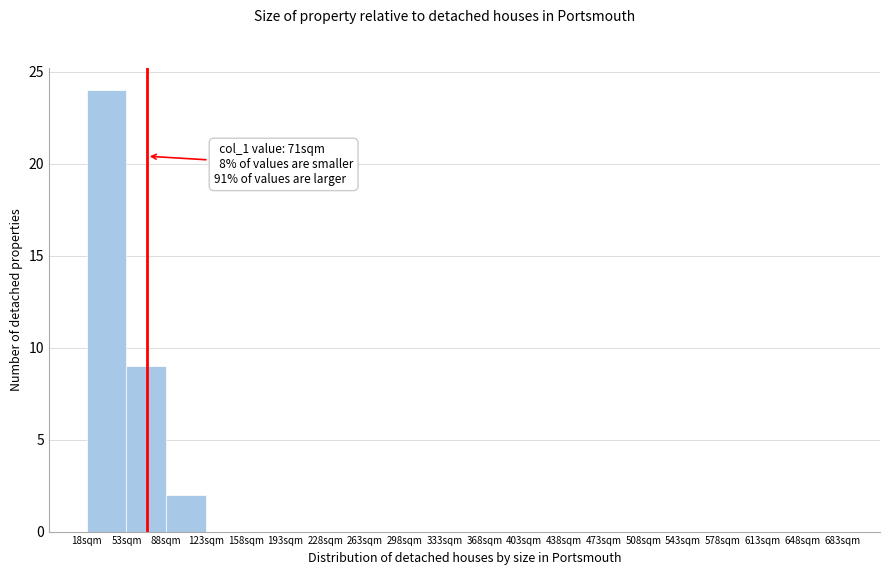

Which range on the x-axis has the tallest bar?

18 to 53